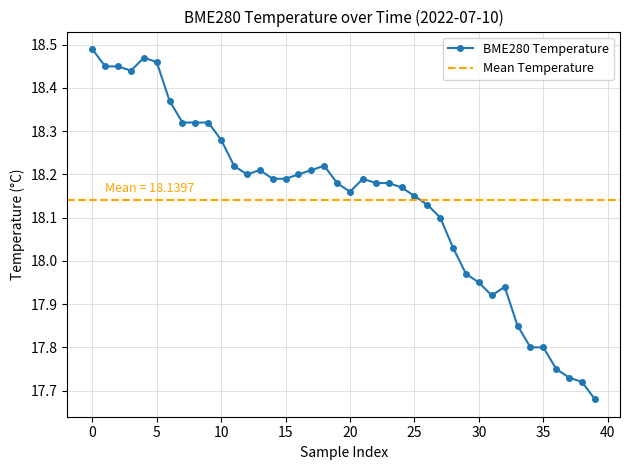

How many values exceed 18?

29